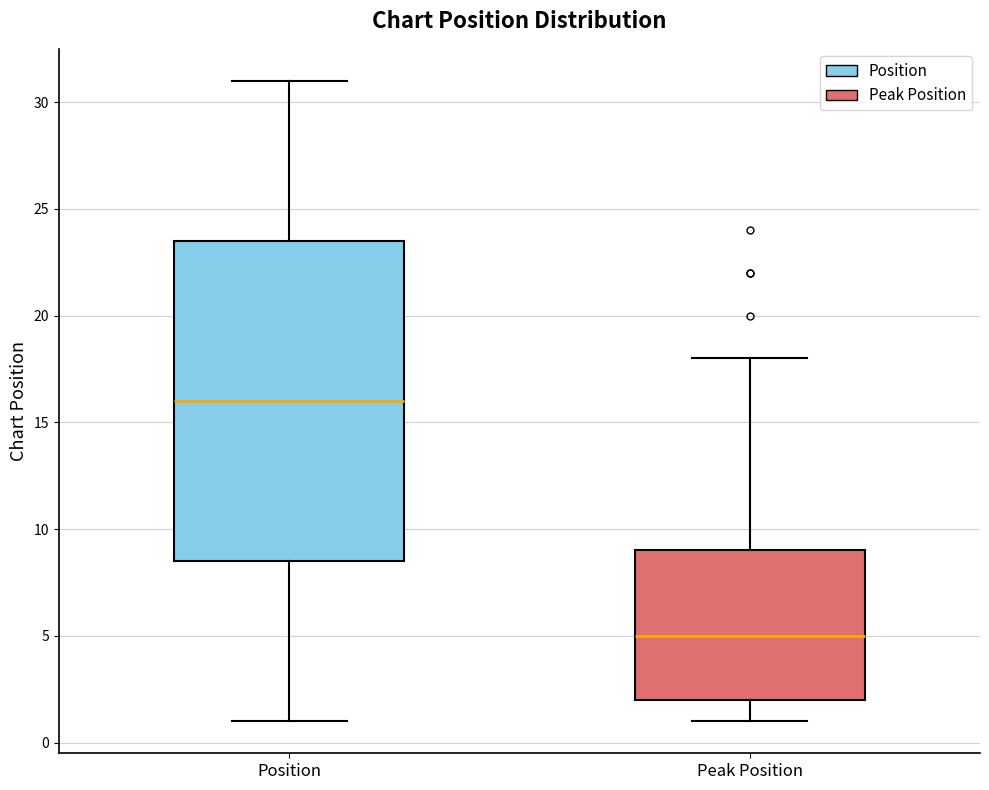

Reading left to right, transcribe this box plot: for each box, give where its median line is, the range the box spans, and where its two whiskers end, as read against the y-axis. The values are not printed on the chart, so give them approximately, as read against the axis.

Position: median 16.0, box 8.5 to 23.5, whiskers 1.0 to 31.0
Peak Position: median 5.0, box 2.0 to 9.0, whiskers 1.0 to 18.0